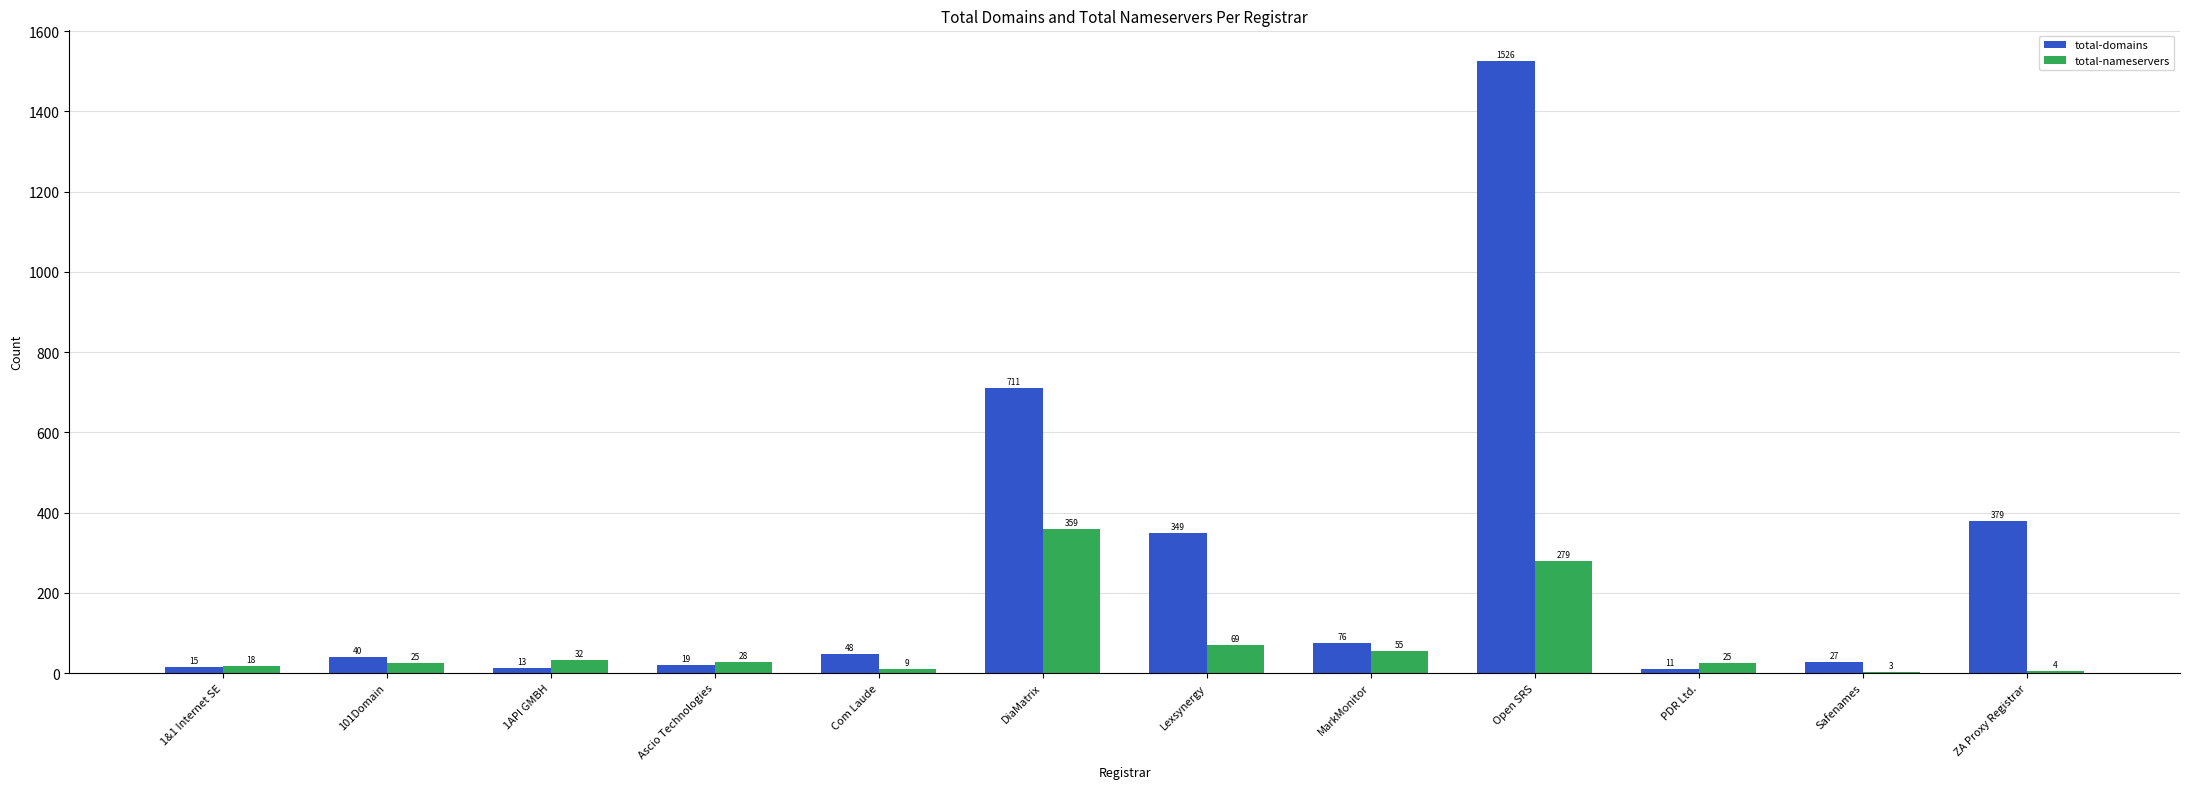

The total-domains series shows 27 at MarkMonitor. True or false?

False